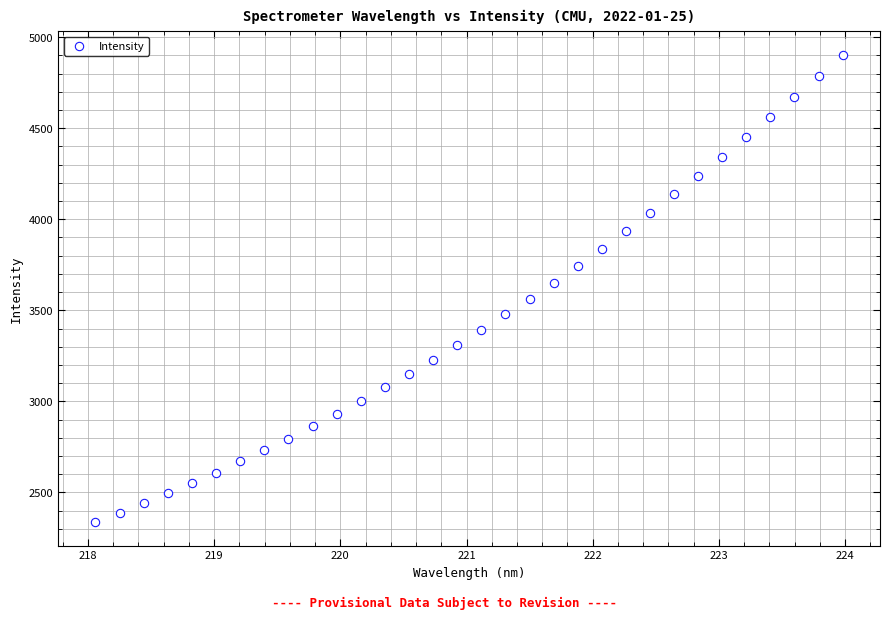

What is the range of Y values (max minus min)?

2567.8